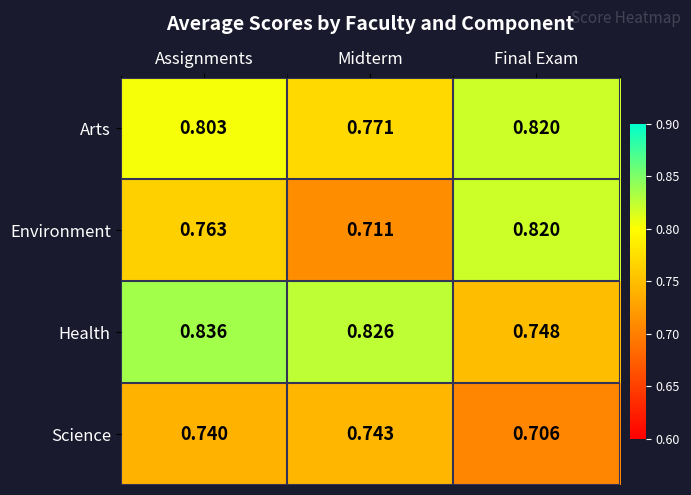

At which category is the sum across all series the highest?

Assignments